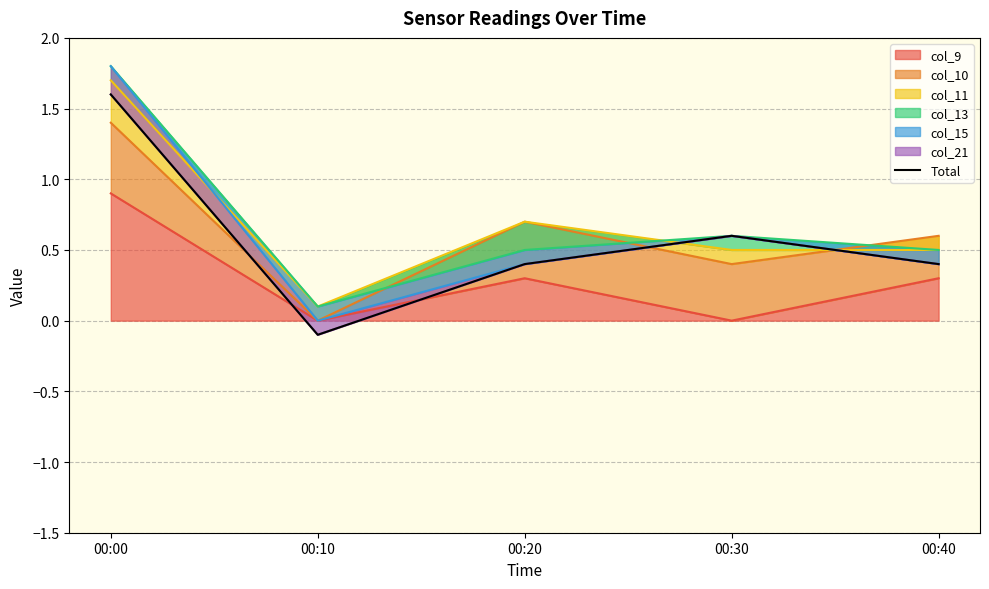

At which label is the value closest to 0?

00:10